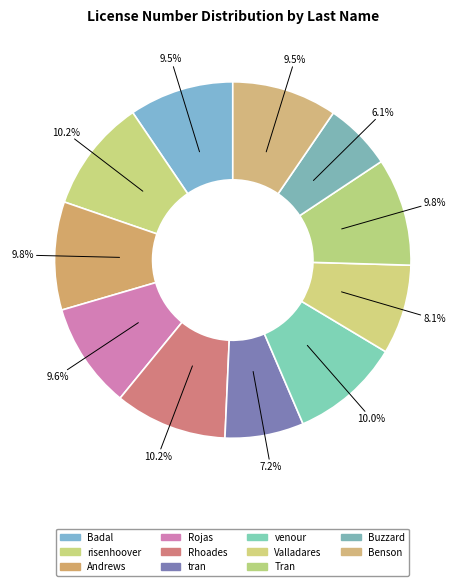

Combined, what portion of the pie is Andrews and Rojas?

19.4%